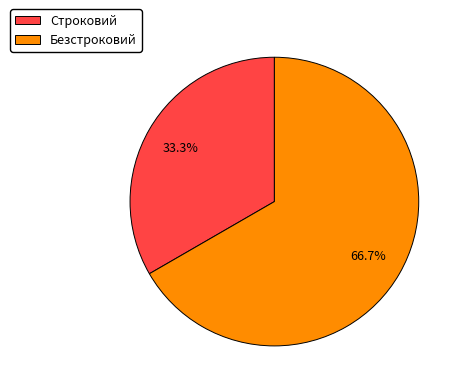

Count the number of slices in the pie.

2